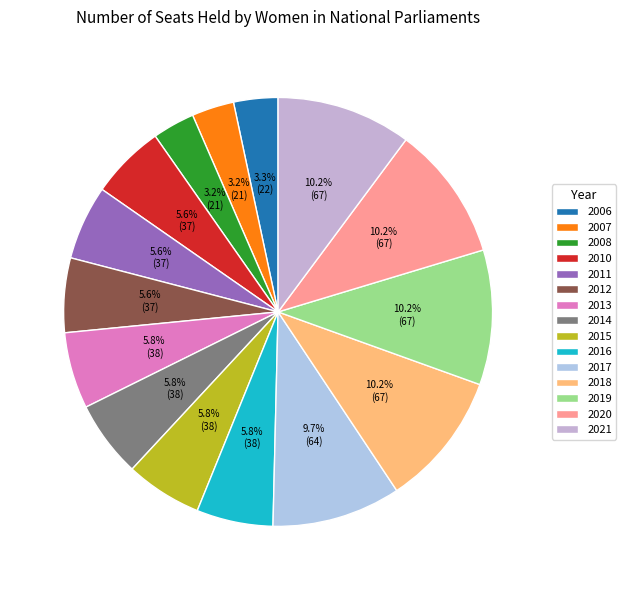

What is the change in value from 2006 to 2018?

+45